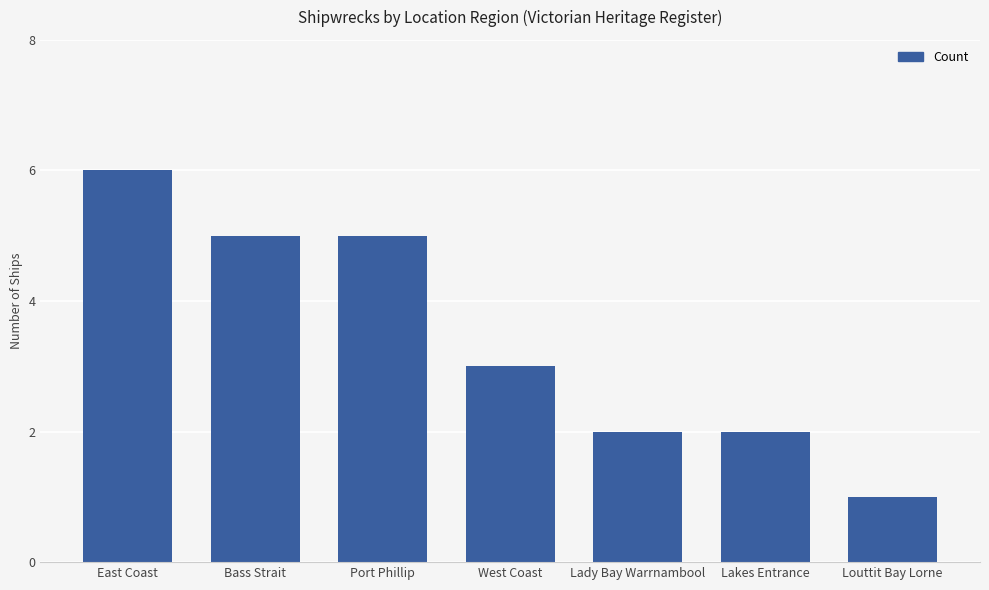

What is the difference between the values at Lady Bay Warrnambool and East Coast?

4